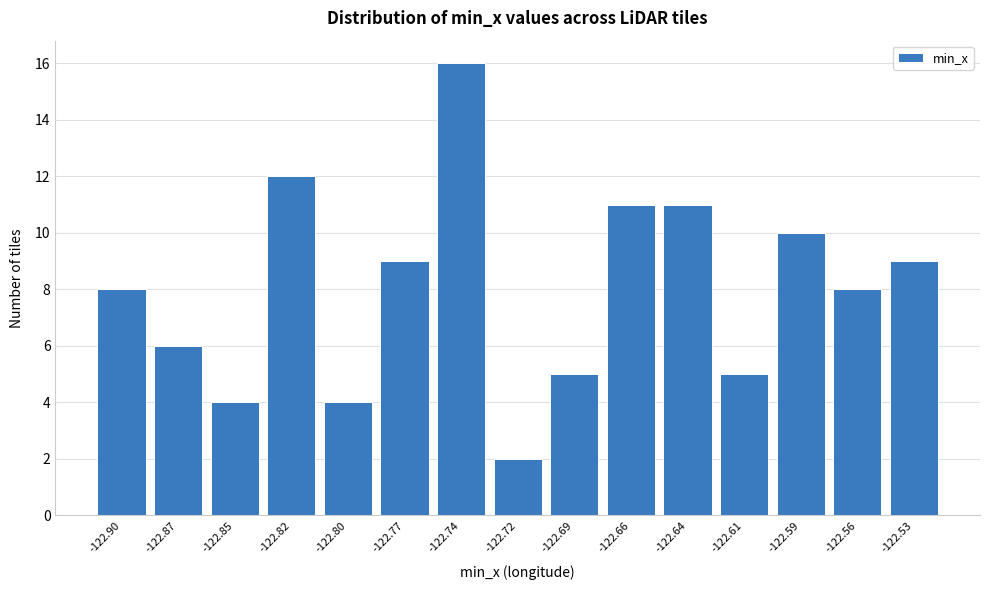

Reading left to right, what are all the values shown in this chart?

-122.90=8	-122.87=6	-122.85=4	-122.82=12	-122.80=4	-122.77=9	-122.74=16	-122.72=2	-122.69=5	-122.66=11	-122.64=11	-122.61=5	-122.59=10	-122.56=8	-122.53=9